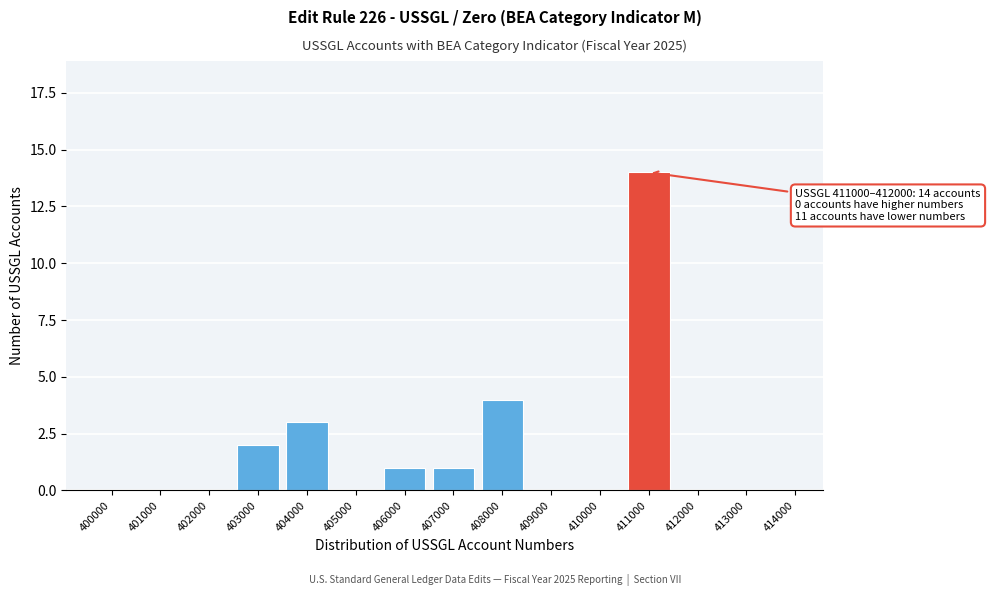

Reading left to right, list all the values displayed in this chart.

400000=0	401000=0	402000=0	403000=2	404000=3	405000=0	406000=1	407000=1	408000=4	409000=0	410000=0	411000=14	412000=0	413000=0	414000=0